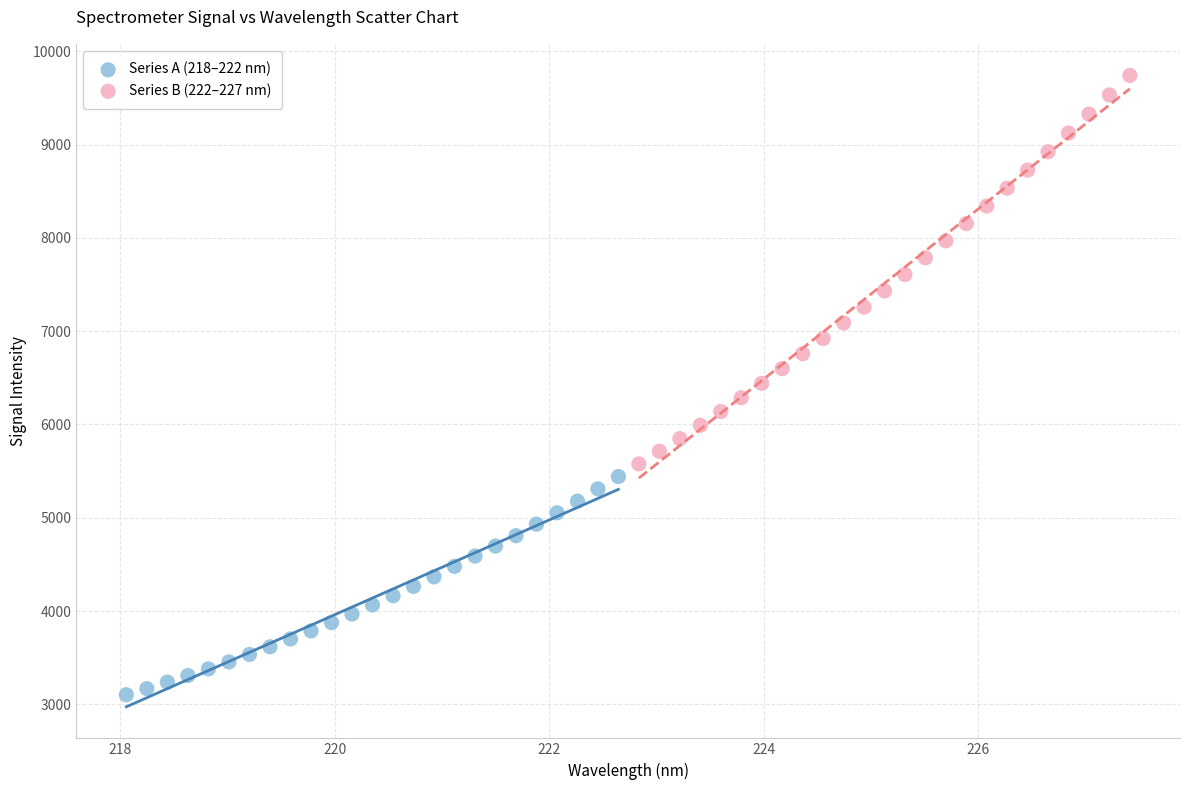

Which series reaches the maximum Y coordinate?

Series B (222–227 nm)